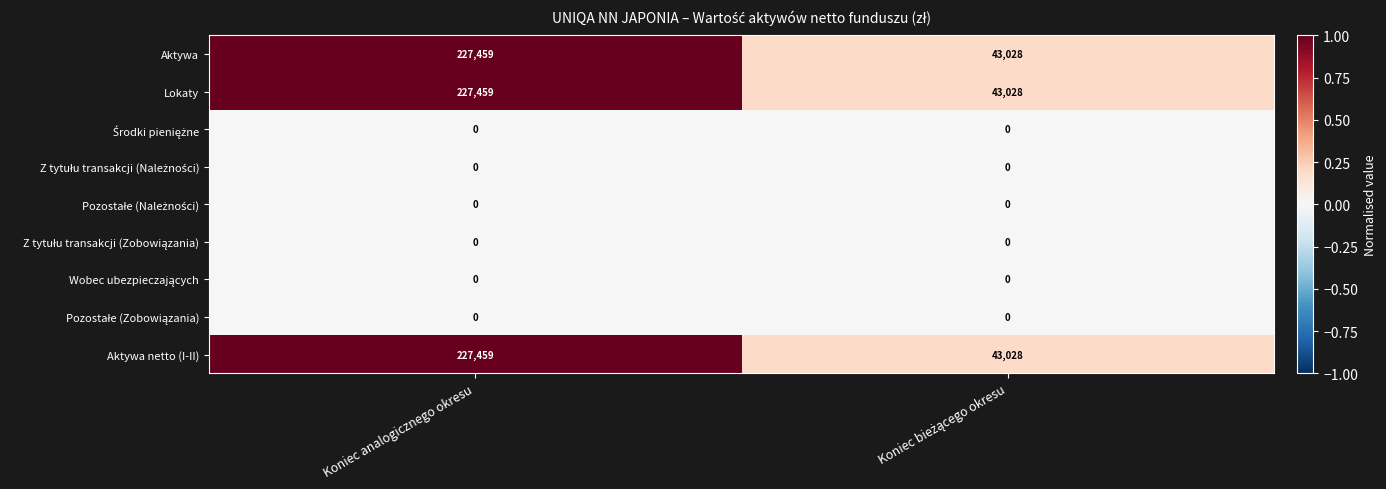

What is the maximum value shown in the chart?

227459